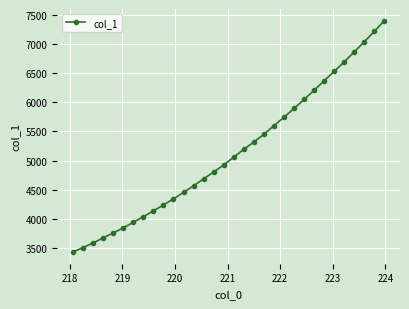

True or false: there are more than 2 points higher than both neighbors.

False